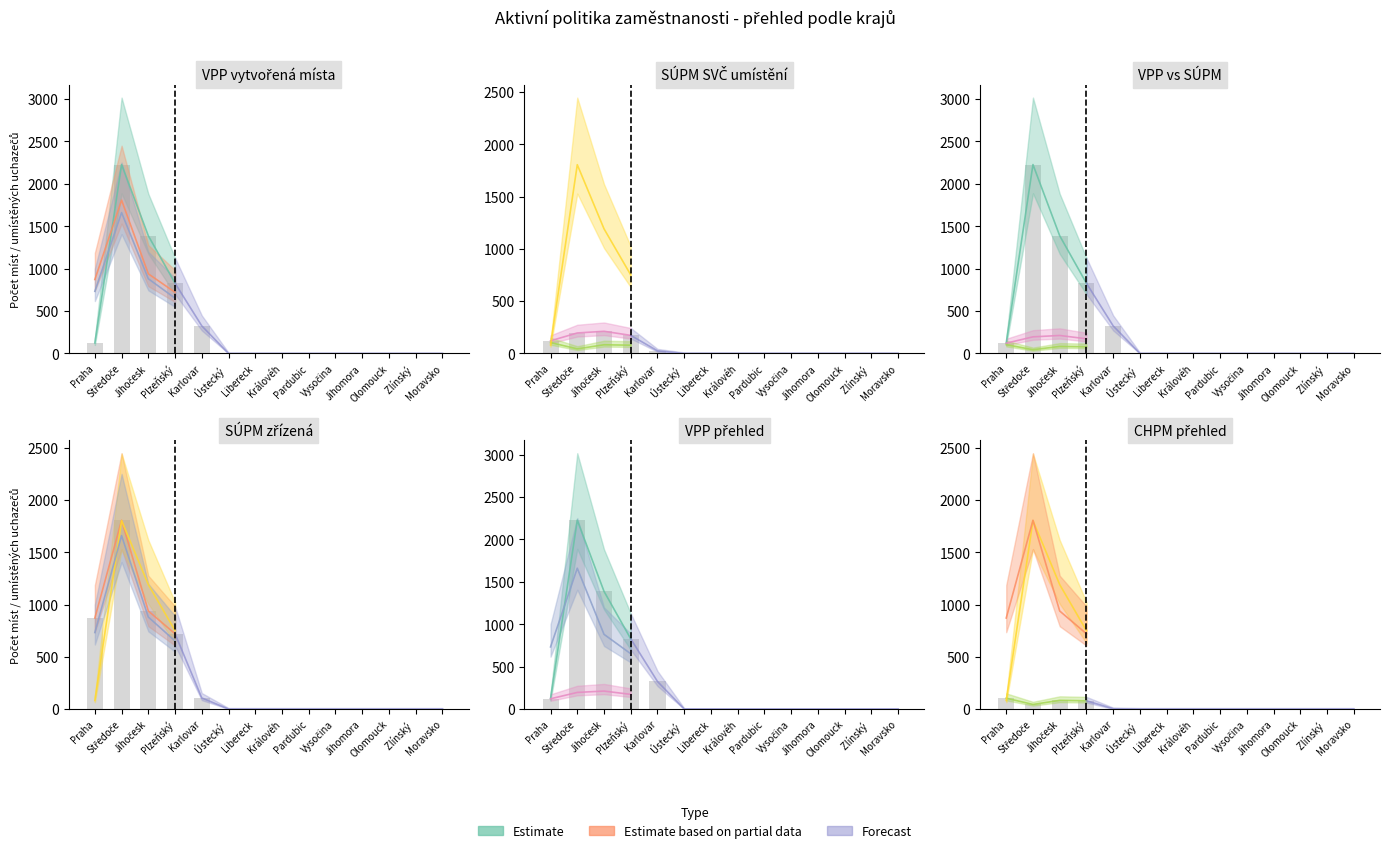

At how many categories does at least one series exceed 550?

4